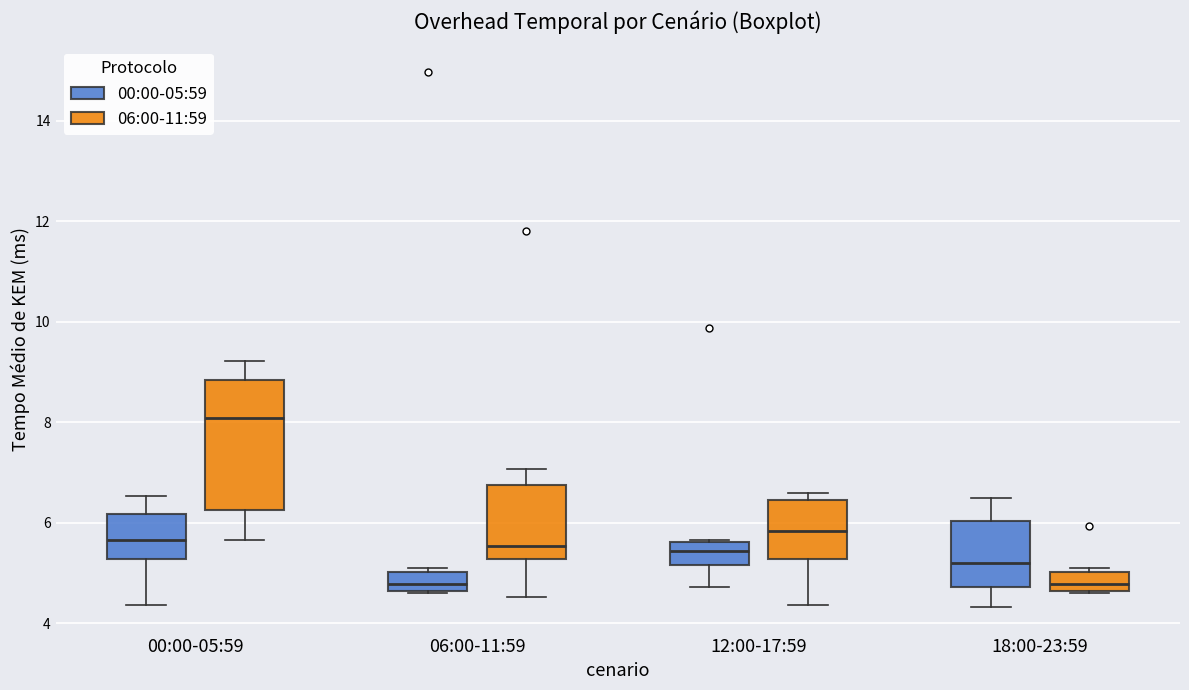

Reading left to right, read every box against the y-axis: the position of its median line, the range the box covers, and the ends of its whiskers. The values are not printed on the chart, so give them approximately, as read against the axis.

00:00-05:59 (00:00-05:59): median 5.6, box 5.2 to 6.2, whiskers 4.4 to 6.6
00:00-05:59 (06:00-11:59): median 8.0, box 6.2 to 8.8, whiskers 5.6 to 9.2
06:00-11:59 (00:00-05:59): median 4.8, box 4.6 to 5.0, whiskers 4.6 to 5.2
06:00-11:59 (06:00-11:59): median 5.6, box 5.2 to 6.8, whiskers 4.6 to 7.0
12:00-17:59 (00:00-05:59): median 5.4, box 5.2 to 5.6, whiskers 4.8 to 5.6
12:00-17:59 (06:00-11:59): median 5.8, box 5.2 to 6.4, whiskers 4.4 to 6.6
18:00-23:59 (00:00-05:59): median 5.2, box 4.8 to 6.0, whiskers 4.4 to 6.6
18:00-23:59 (06:00-11:59): median 4.8, box 4.6 to 5.0, whiskers 4.6 to 5.2